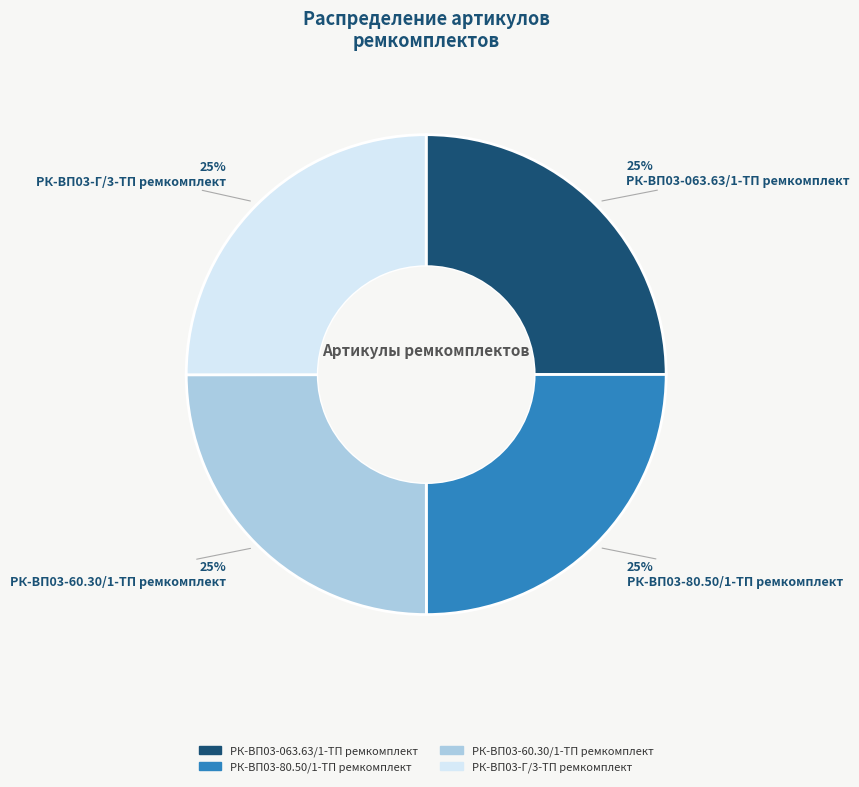

To the nearest percent, what percentage of the pie is РК-ВП03-063.63/1-ТП ремкомплект?

25%